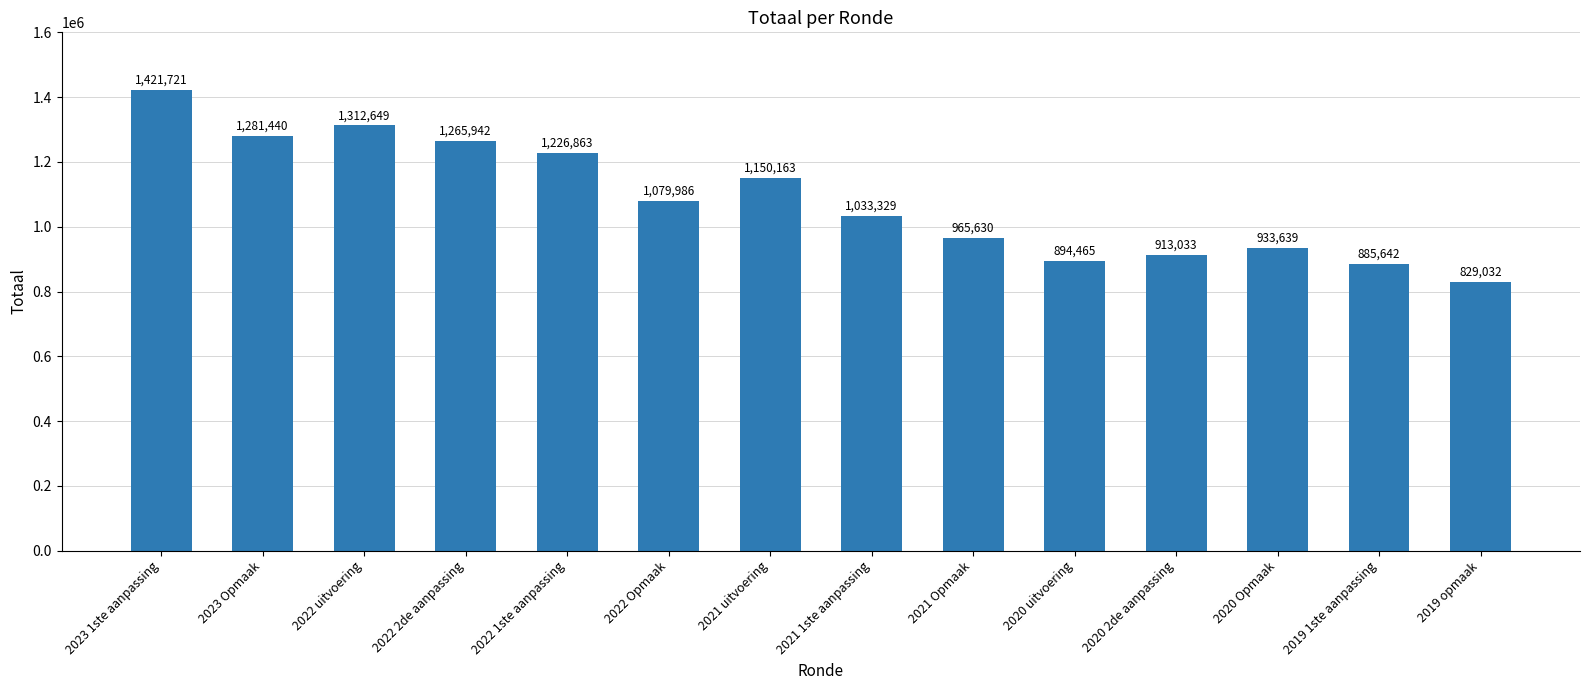

The chart shows a value of 885642 at 2019 1ste aanpassing. True or false?

True